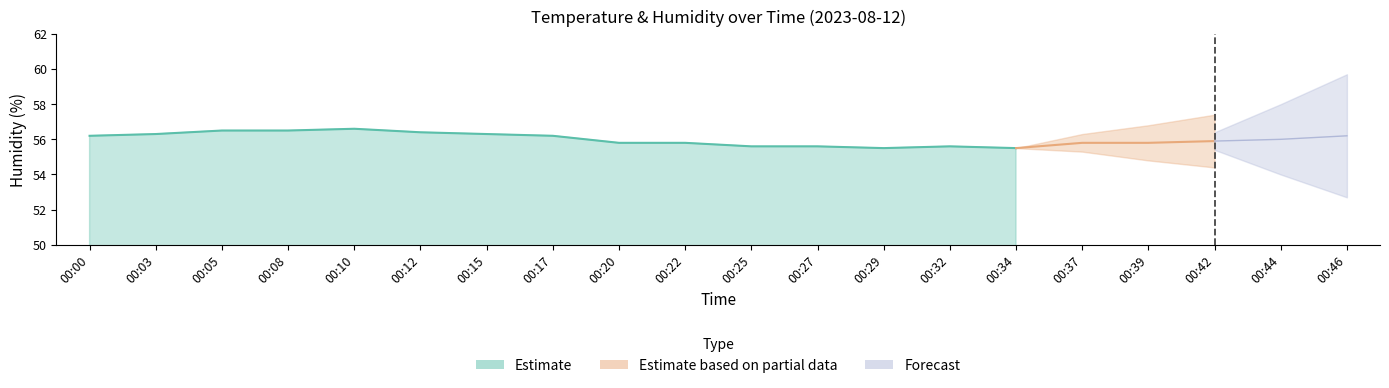

Which has a higher value, 00:20 or 00:44?

00:20